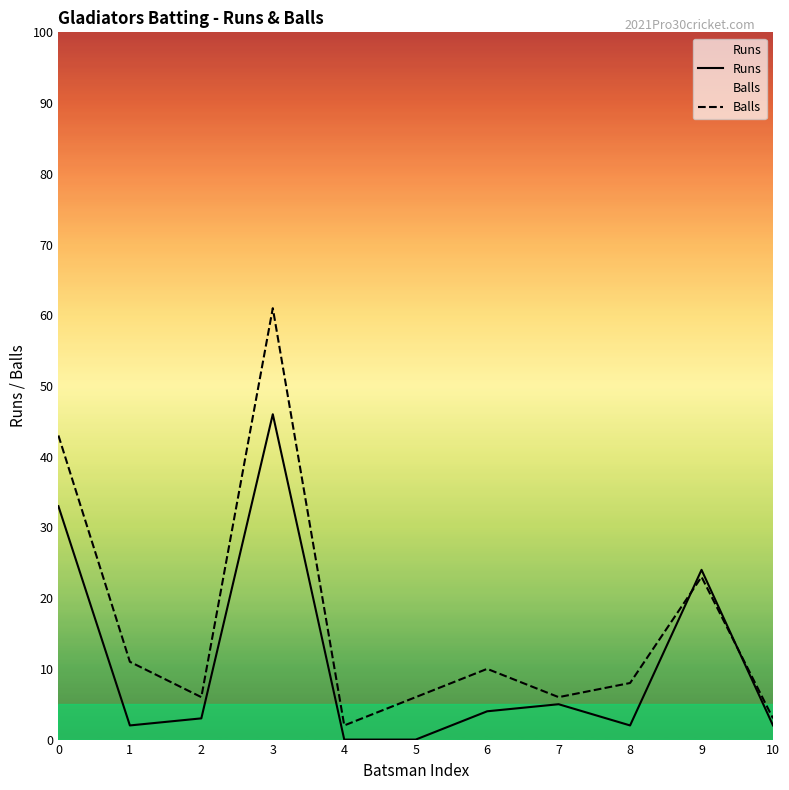

How many times do Runs and Balls cross each other?

2